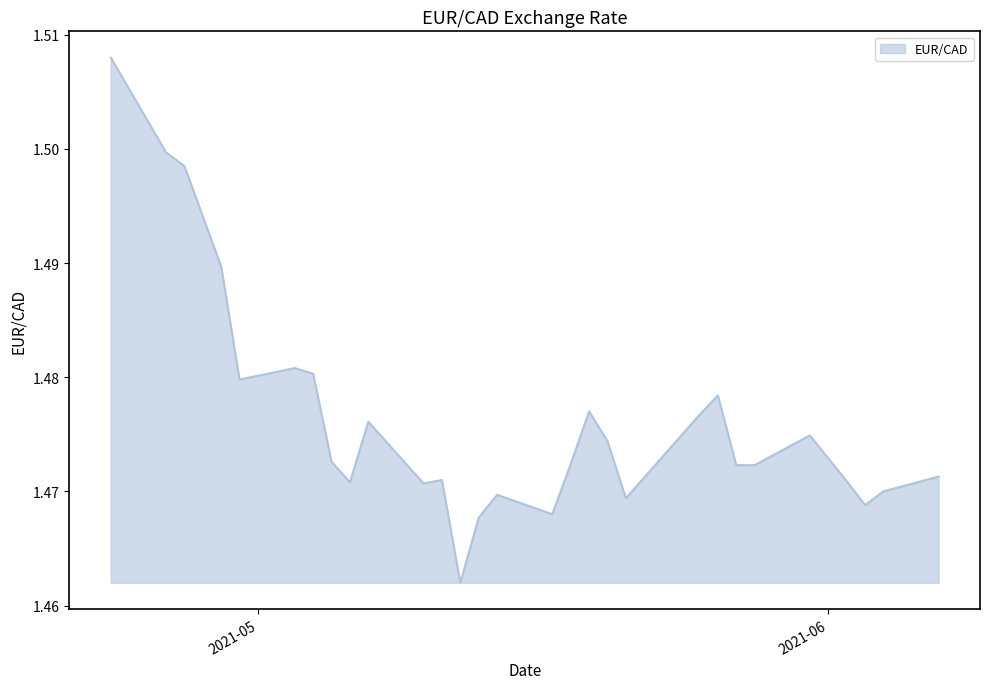

How many values are between 1 and 2?

31